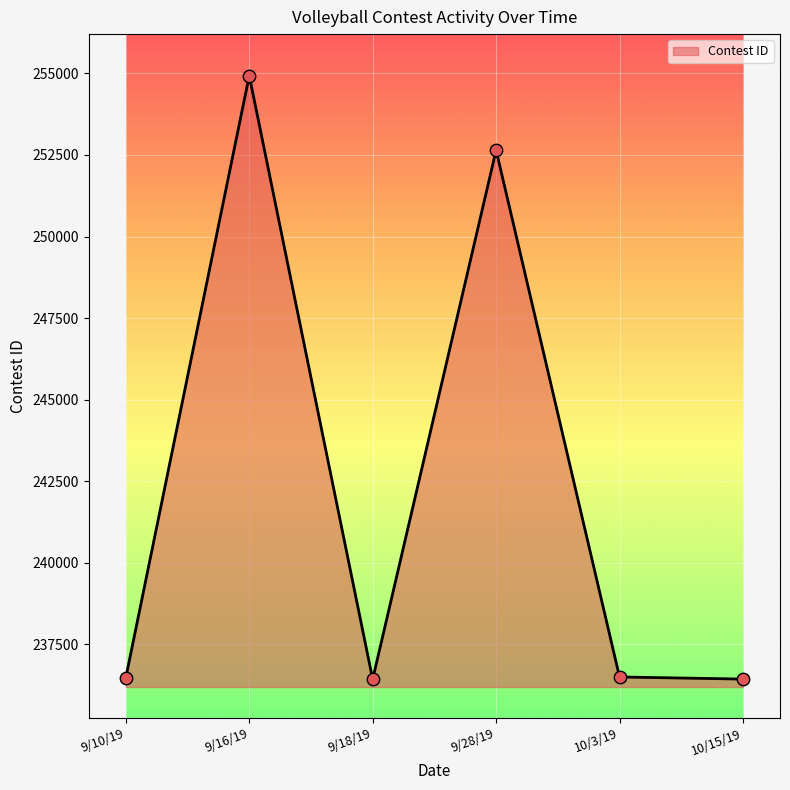

Between 9/18/19 and 9/16/19, which is larger?

9/16/19